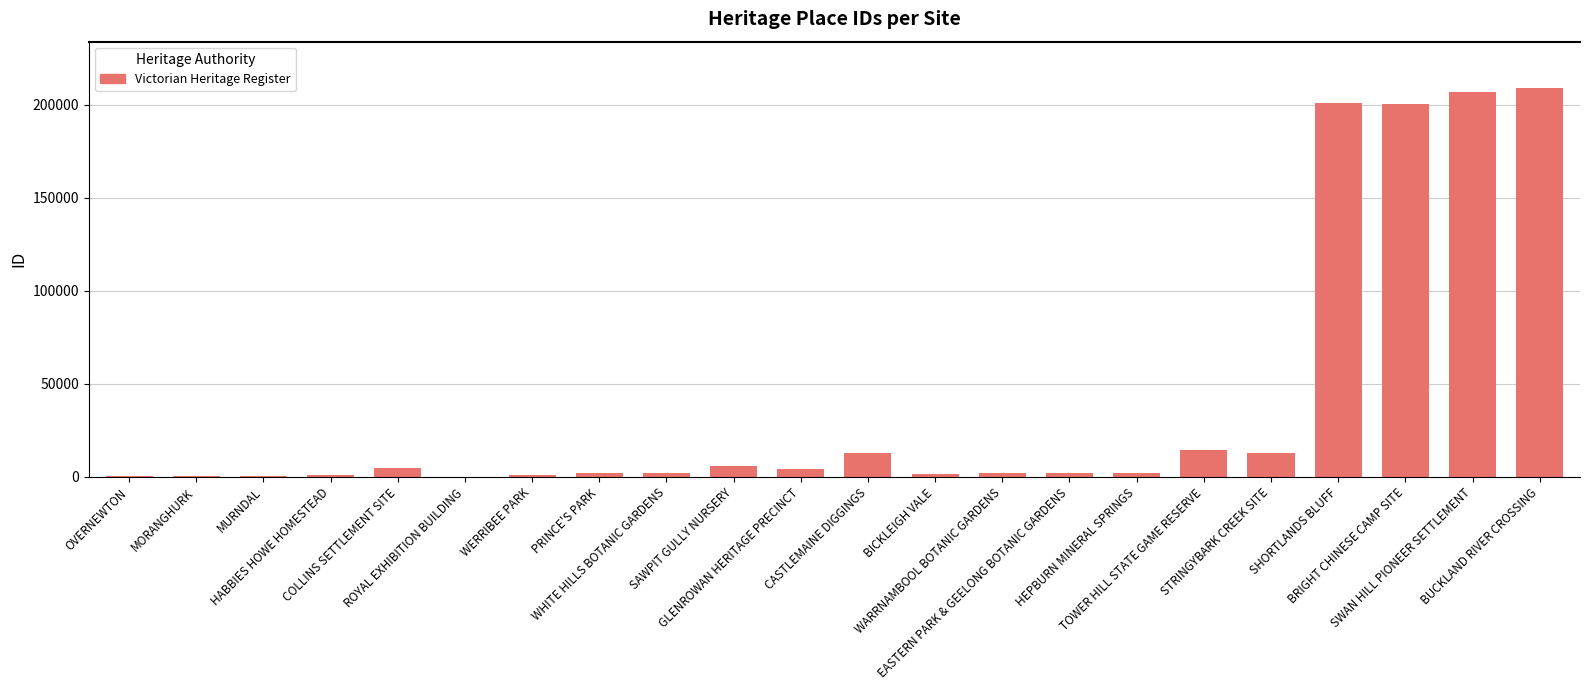

What is the greatest value displayed?

208911